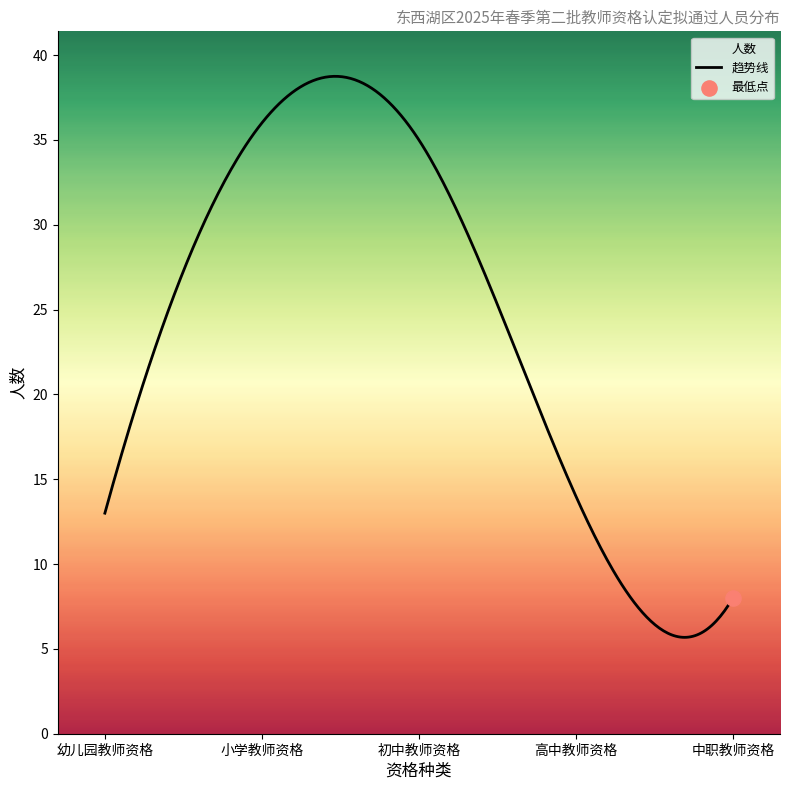

What is the maximum value for 趋势线?

38.7